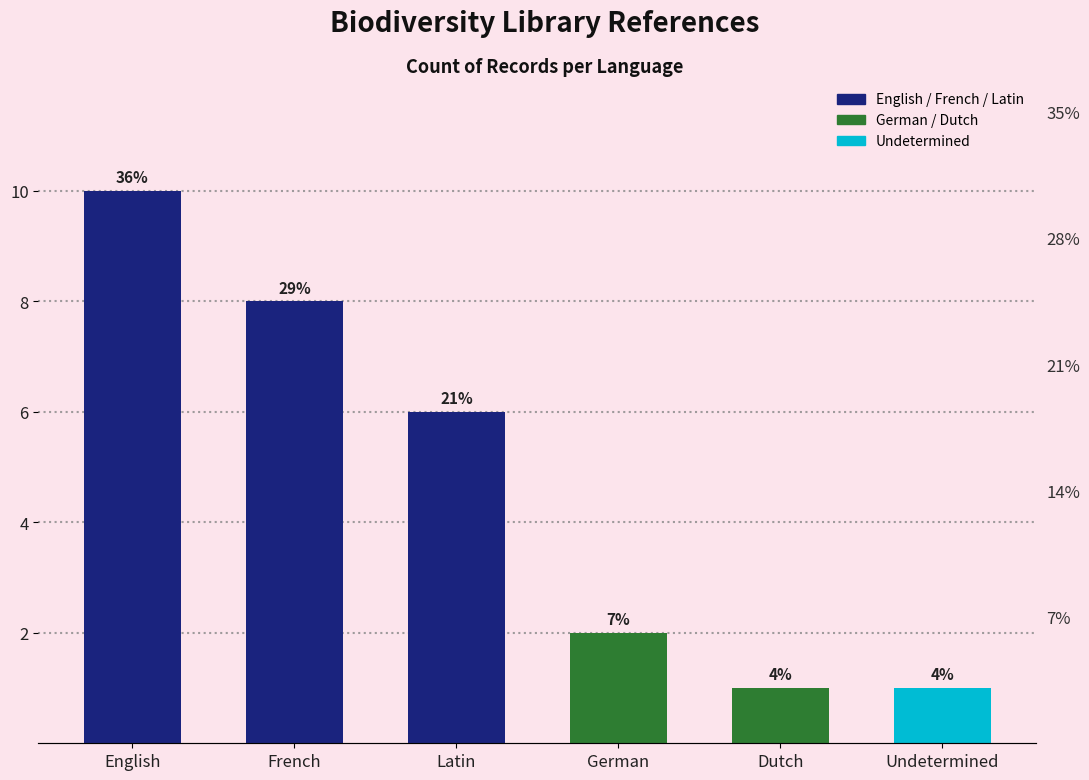

Is it true that the value at Dutch is 1?

True